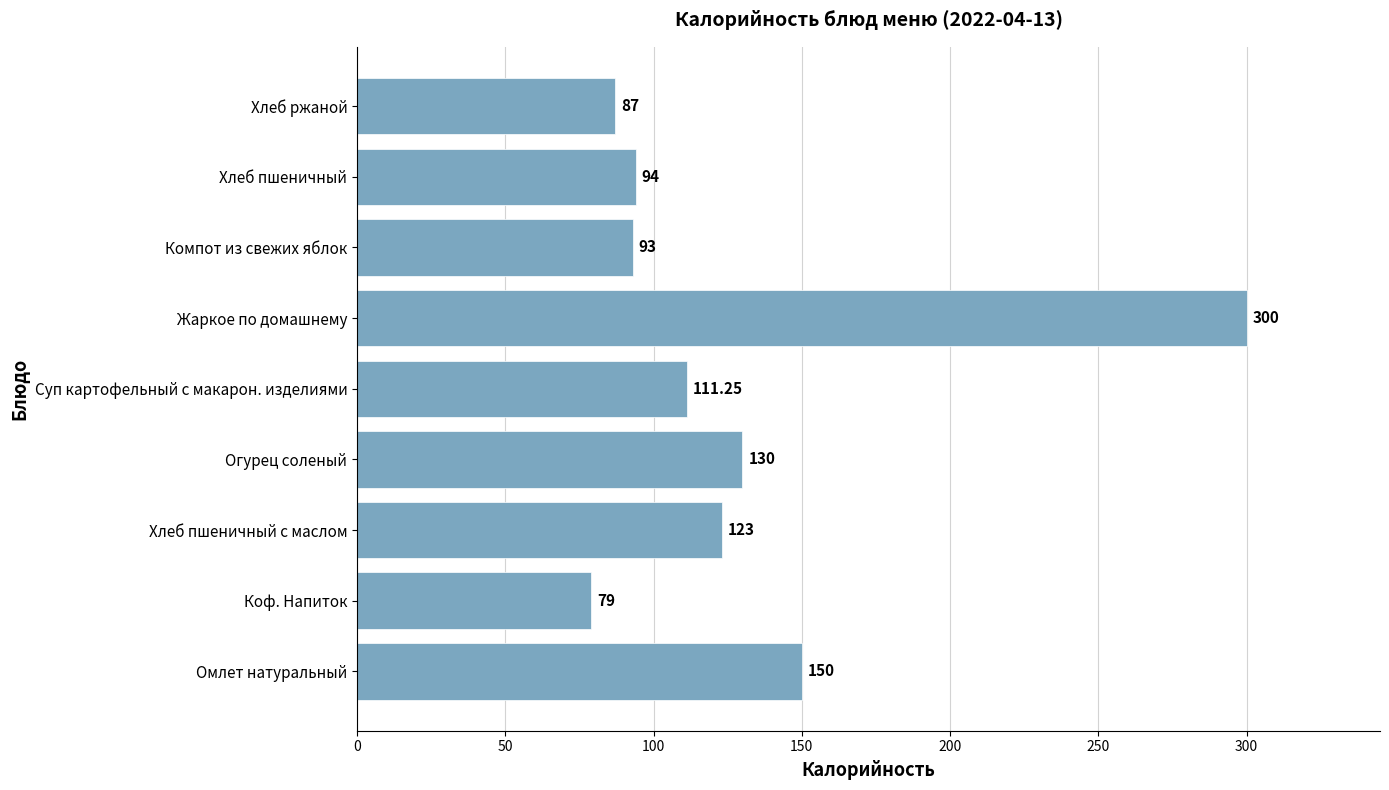

What is the average value?

129.7